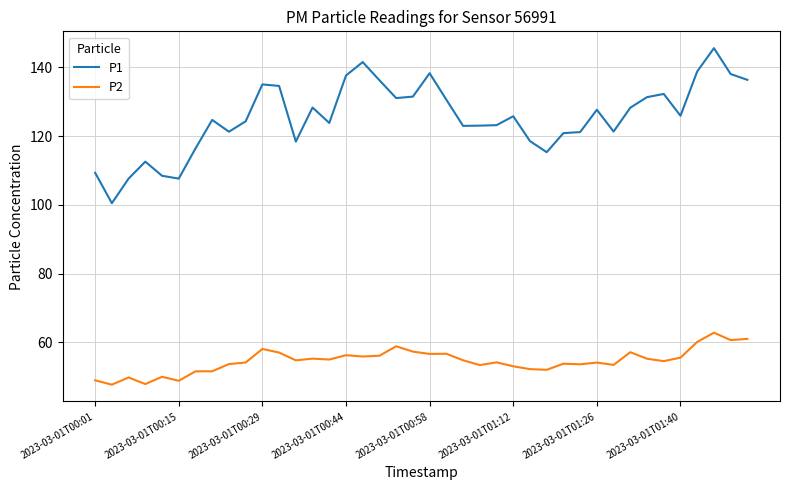

Rank the series by their average value, from highest to lowest.

P1, P2